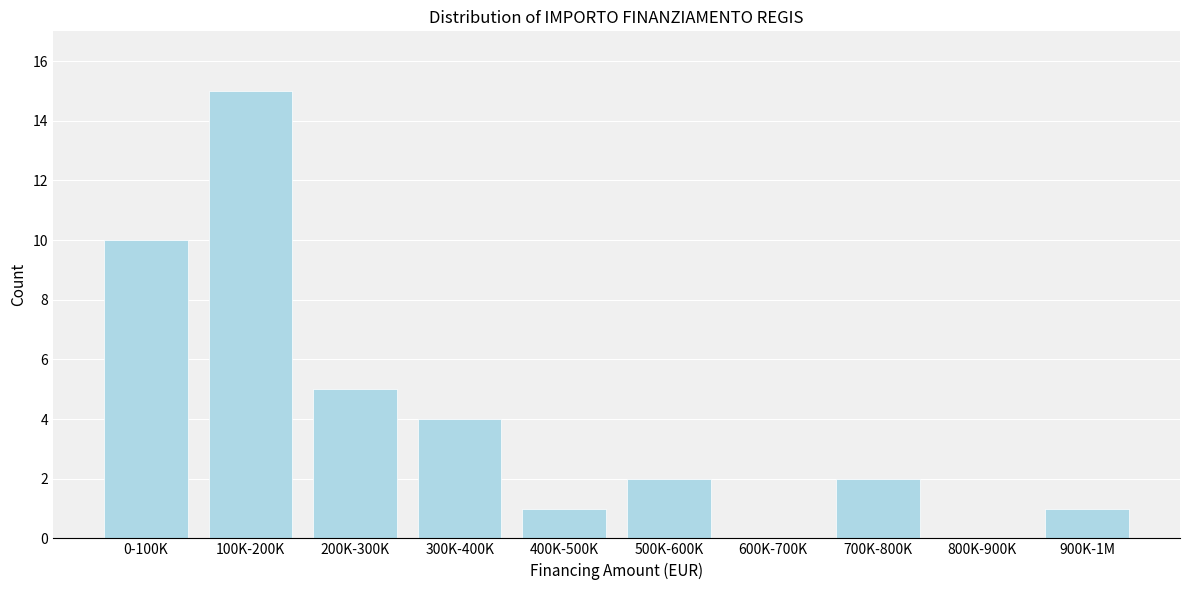

Reading left to right, transcribe all the data shown in this chart.

0-100K=10	100K-200K=15	200K-300K=5	300K-400K=4	400K-500K=1	500K-600K=2	600K-700K=0	700K-800K=2	800K-900K=0	900K-1M=1